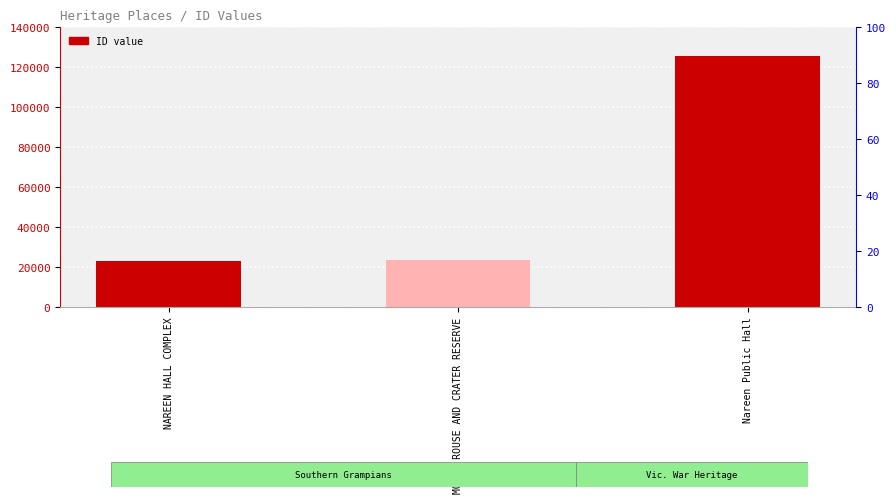

Which has a higher value, MOUNT ROUSE AND CRATER RESERVE or NAREEN HALL COMPLEX?

MOUNT ROUSE AND CRATER RESERVE